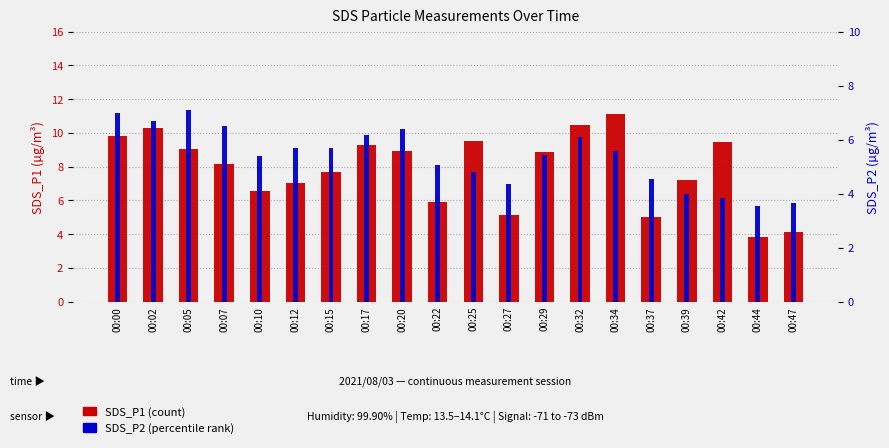

Is the value of SDS_P2 at 00:27 greater than the value of SDS_P1 at 00:07?

No